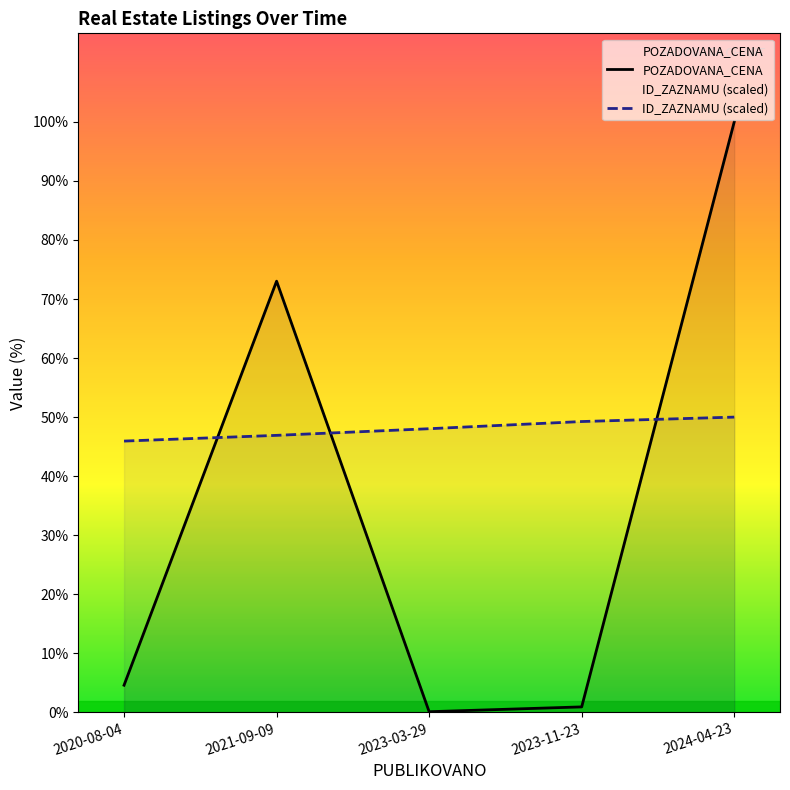

True or false: ID_ZAZNAMU has a value of 4900500.0 at 2024-04-23.

True